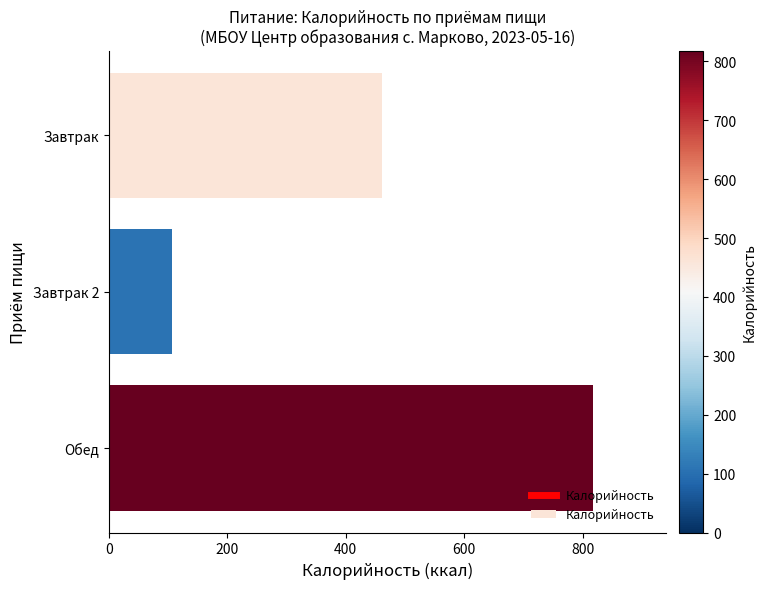

The value at Завтрак 2 is 106. True or false?

True